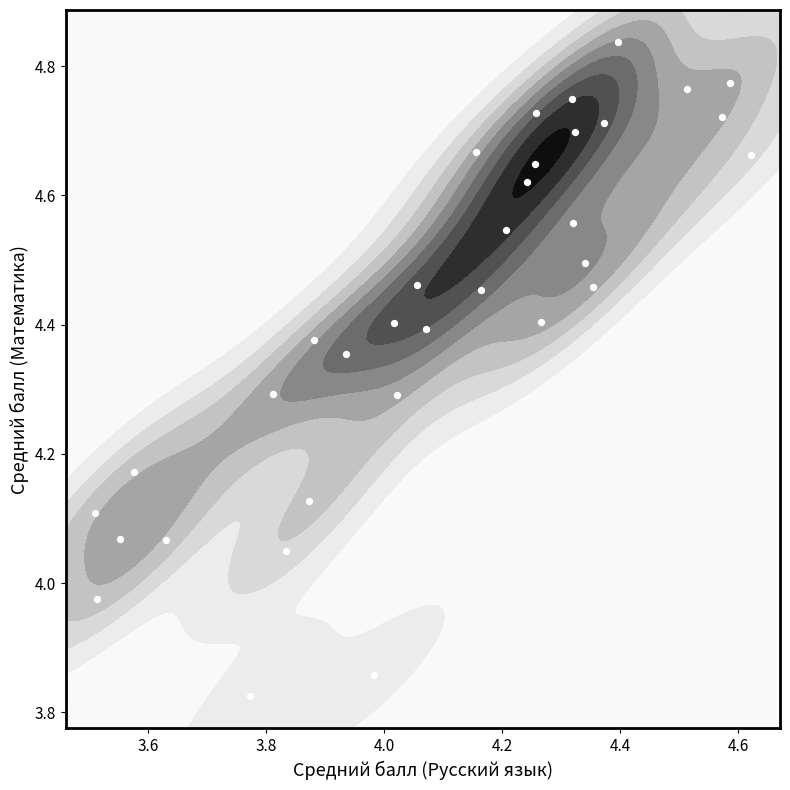

What is the difference between the maximum and second lowest values?

1.0